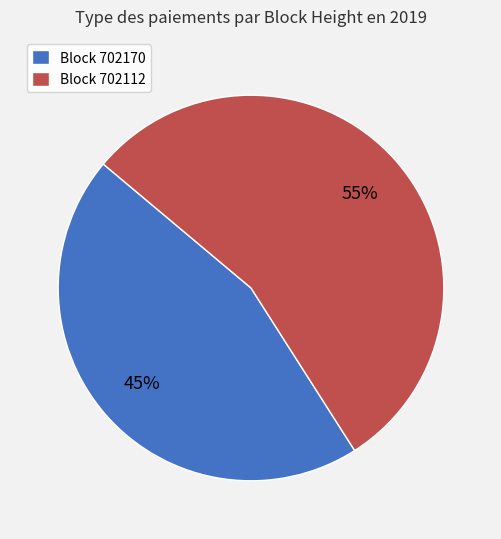

What is the ratio of the value at Block 702112 to the value at Block 702170?

1.2